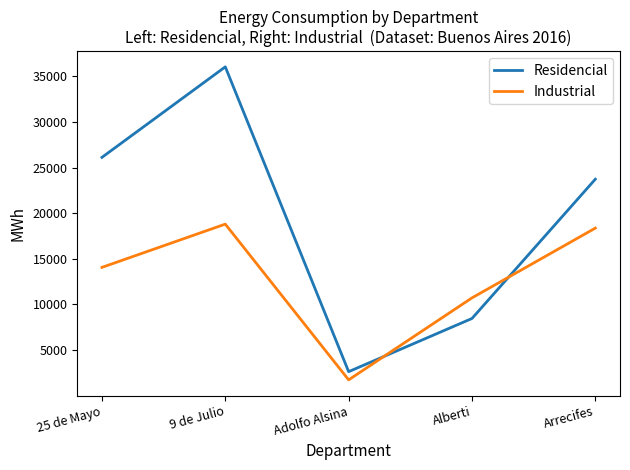

Where do Residencial and Industrial first cross each other?

Adolfo Alsina and Alberti